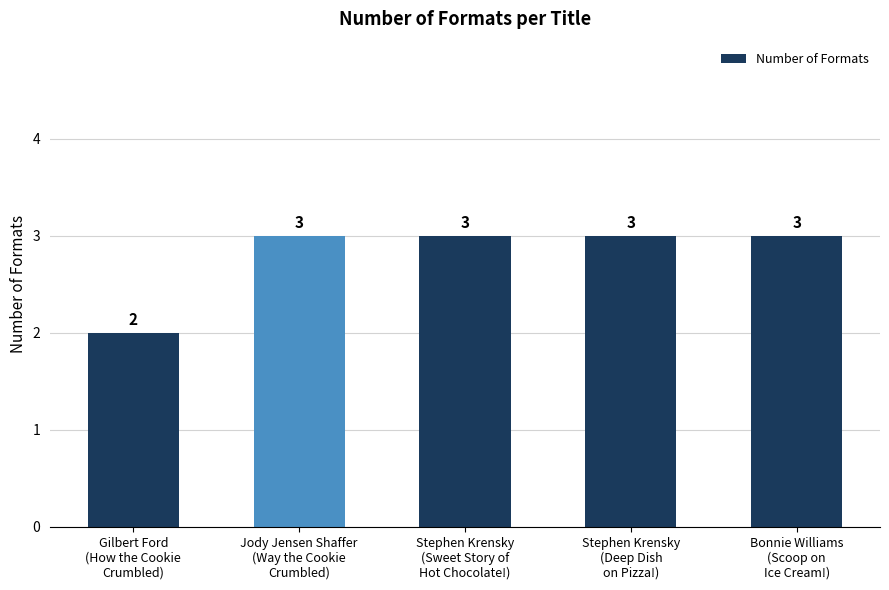

Is it true that the value at Jody Jensen Shaffer
(Way the Cookie
Crumbled) is 5?

False